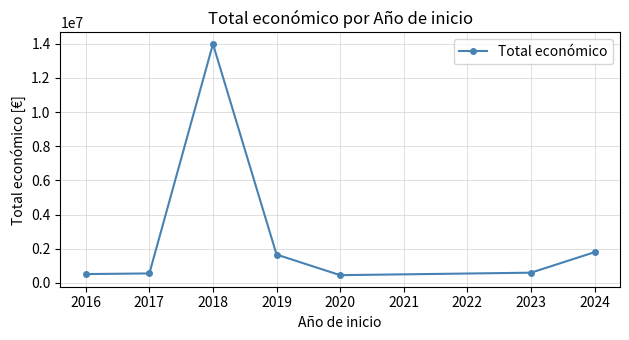

True or false: the data shows 18621273 at 2017.

False